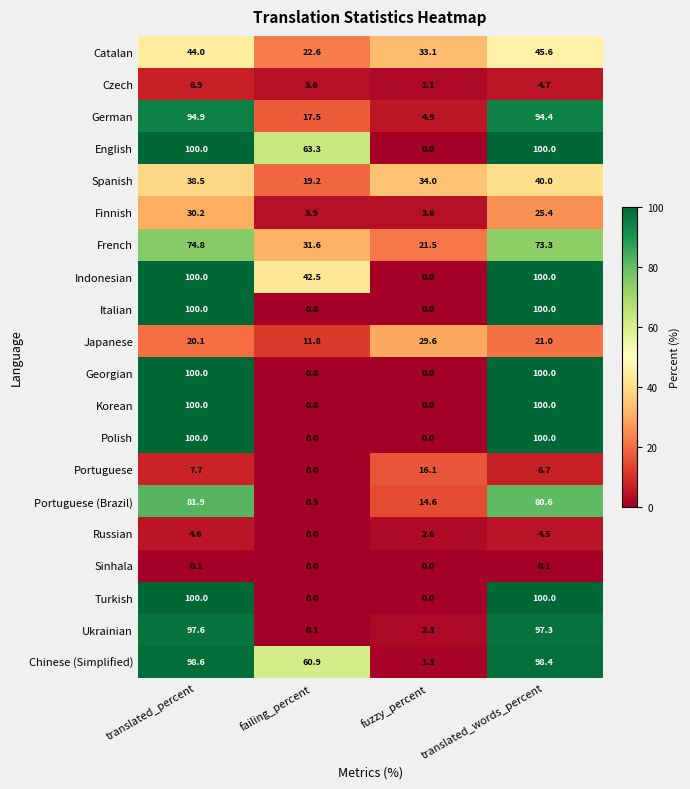

What is the difference between the highest and lowest values at fuzzy_percent?

34.0